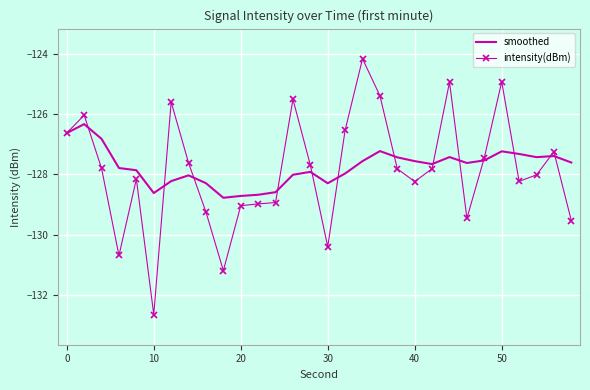

What is the minimum value for smoothed?

-128.8